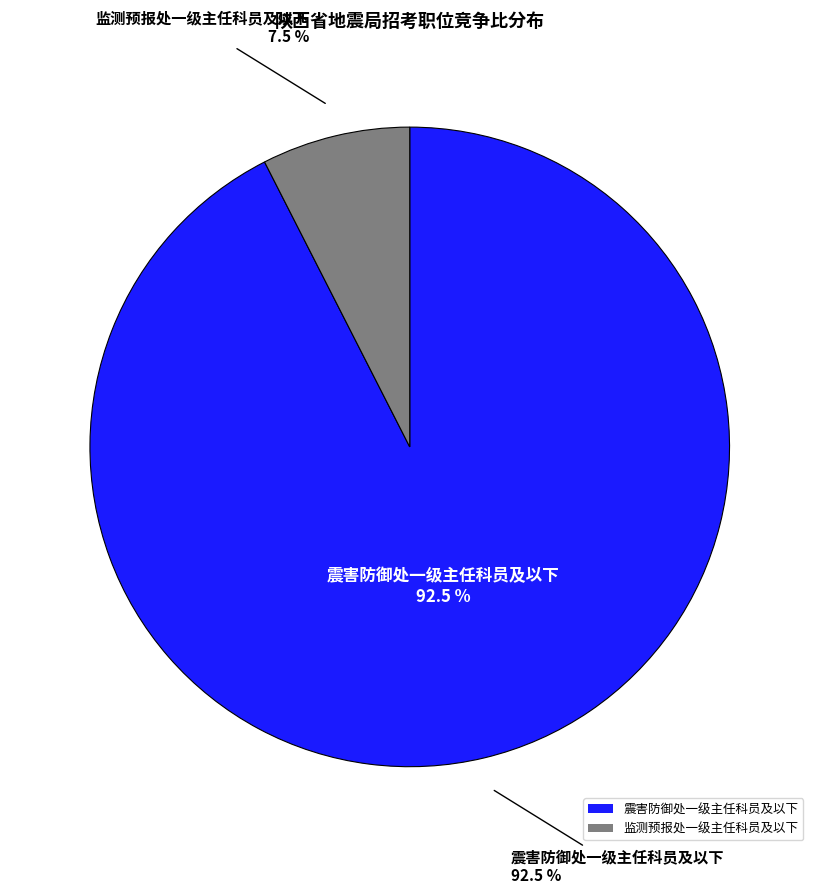

To the nearest percent, what percentage of the pie is 监测预报处一级主任科员及以下?

8%